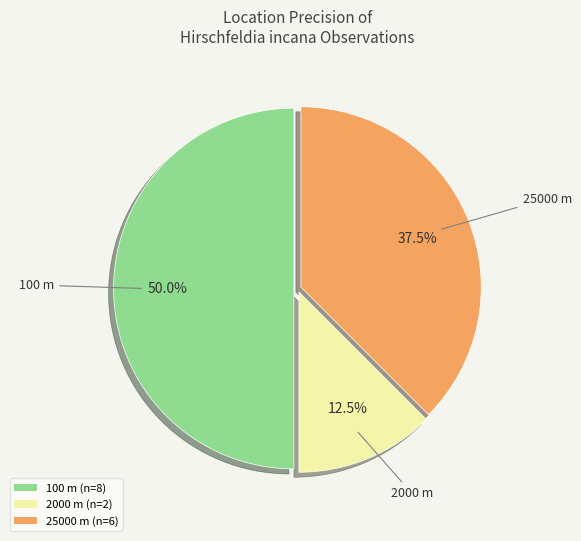

How many segments does this pie chart have?

3